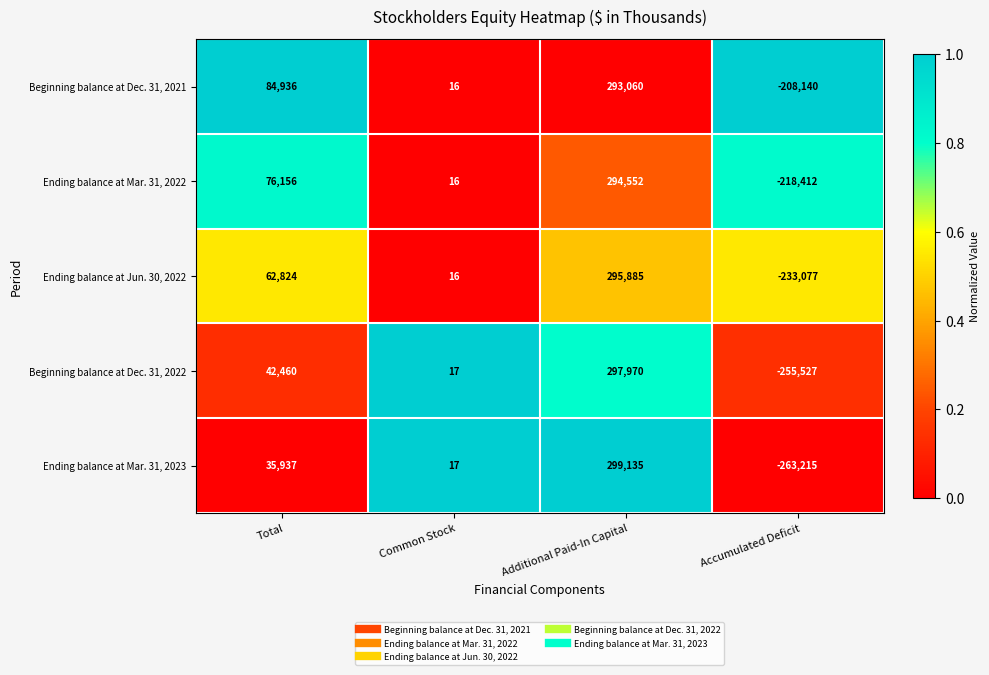

Reading right to left, list all the values displayed in this chart.

Beginning balance at Dec. 31, 2021: Accumulated Deficit=-208140	Additional Paid-In Capital=293060	Common Stock=16	Total=84936
Ending balance at Mar. 31, 2022: Accumulated Deficit=-218412	Additional Paid-In Capital=294552	Common Stock=16	Total=76156
Ending balance at Jun. 30, 2022: Accumulated Deficit=-233077	Additional Paid-In Capital=295885	Common Stock=16	Total=62824
Beginning balance at Dec. 31, 2022: Accumulated Deficit=-255527	Additional Paid-In Capital=297970	Common Stock=17	Total=42460
Ending balance at Mar. 31, 2023: Accumulated Deficit=-263215	Additional Paid-In Capital=299135	Common Stock=17	Total=35937